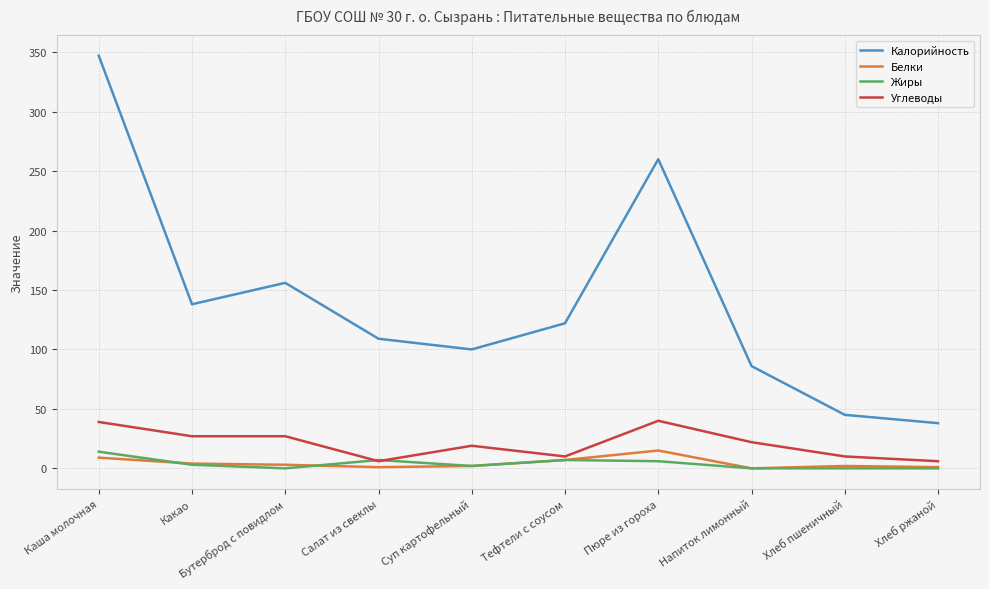

What is the minimum value for Калорийность?

38